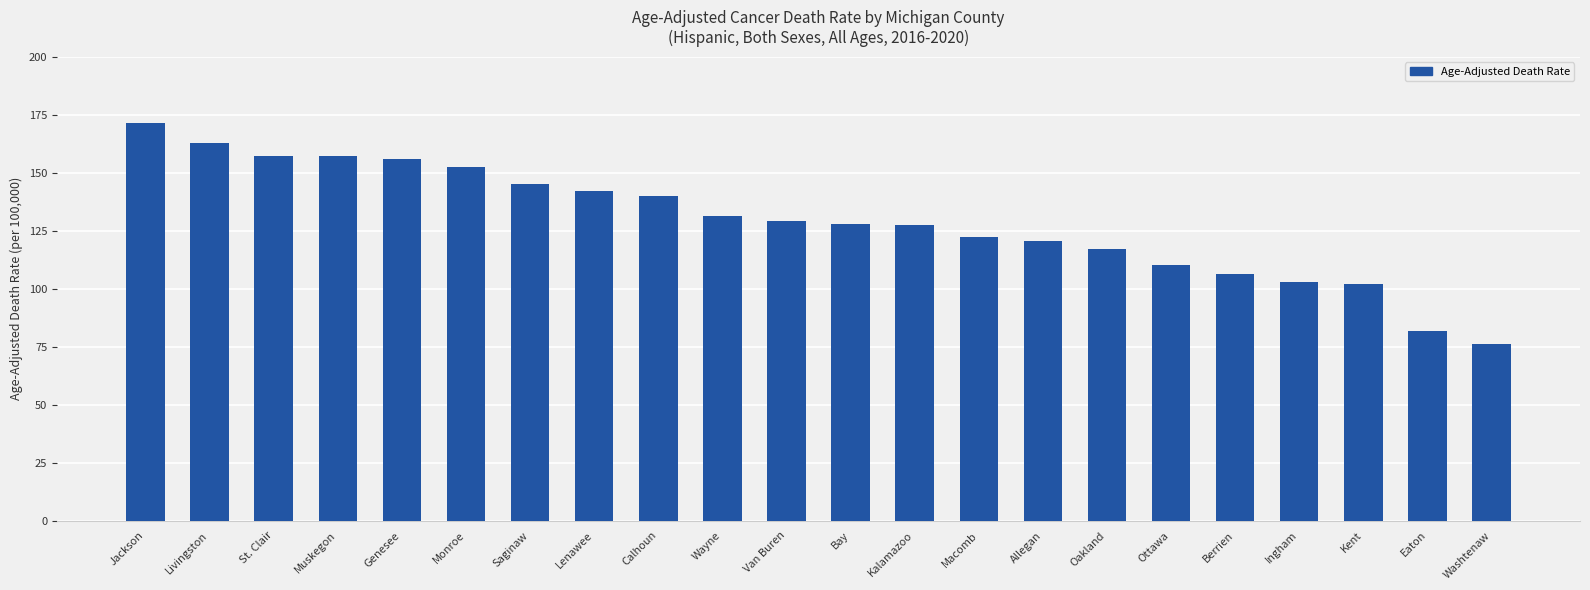

Approximately how many times larger is the value at Berrien compared to Monroe?

0.7